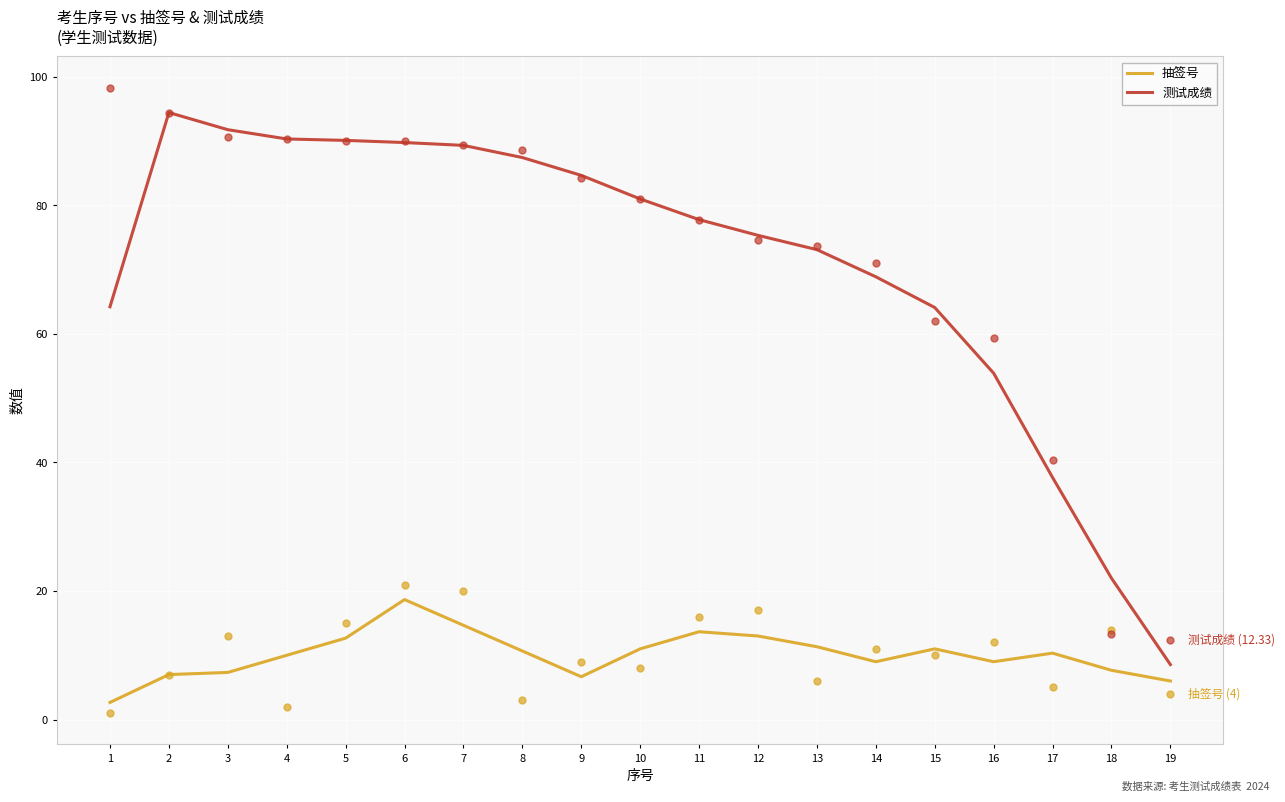

Which series contains the lowest Y value?

抽签号